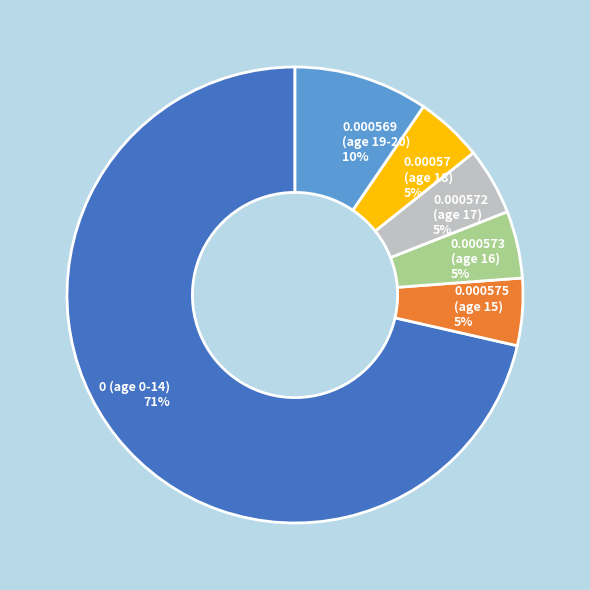

Which has a higher value, 0.000569 (age 19-20) 10% or 0.000573 (age 16) 5%?

0.000569 (age 19-20) 10%